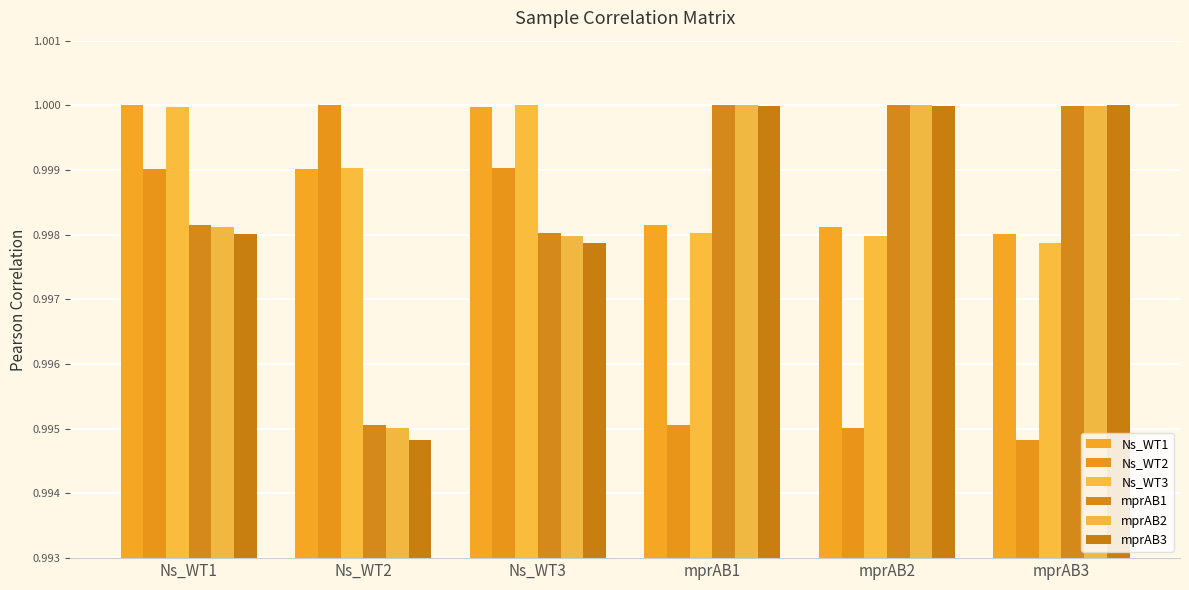

How many bars are there in each group?

6